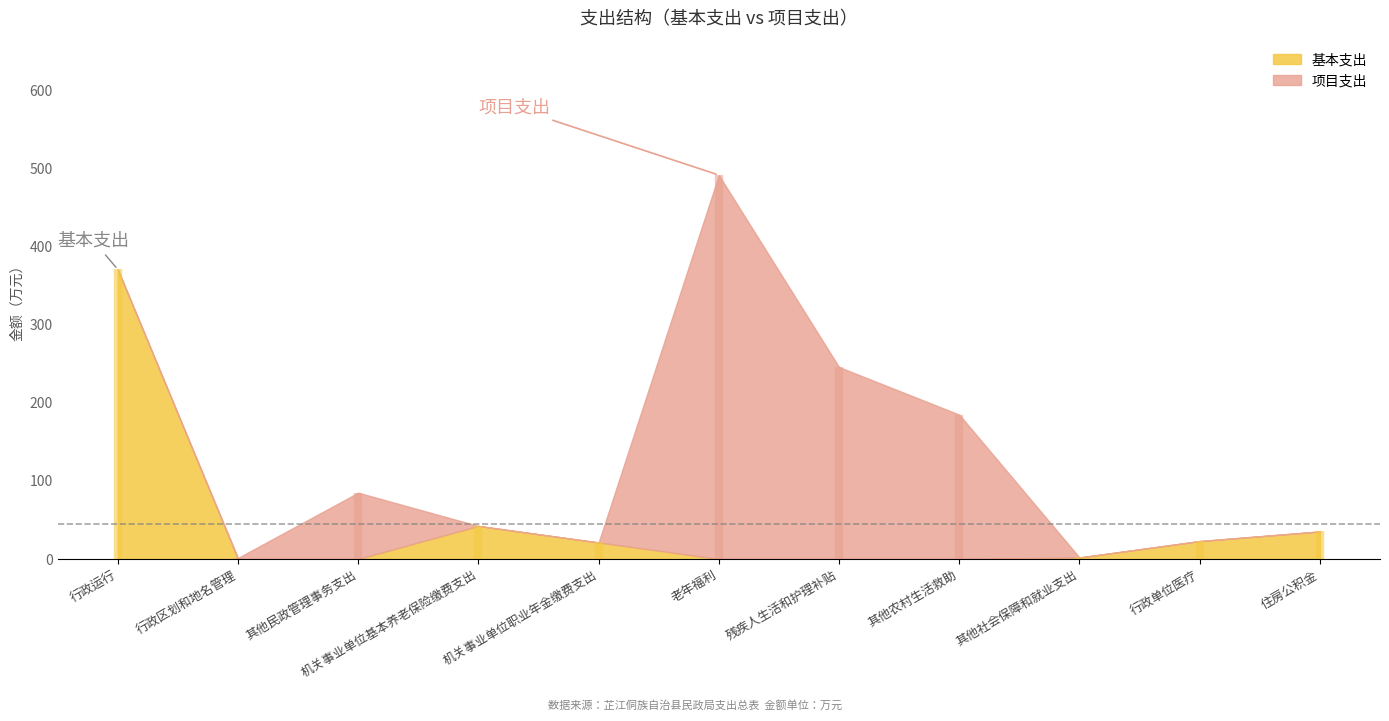

Is it true that 项目支出 equals 143.2 at 其他民政管理事务支出?

False